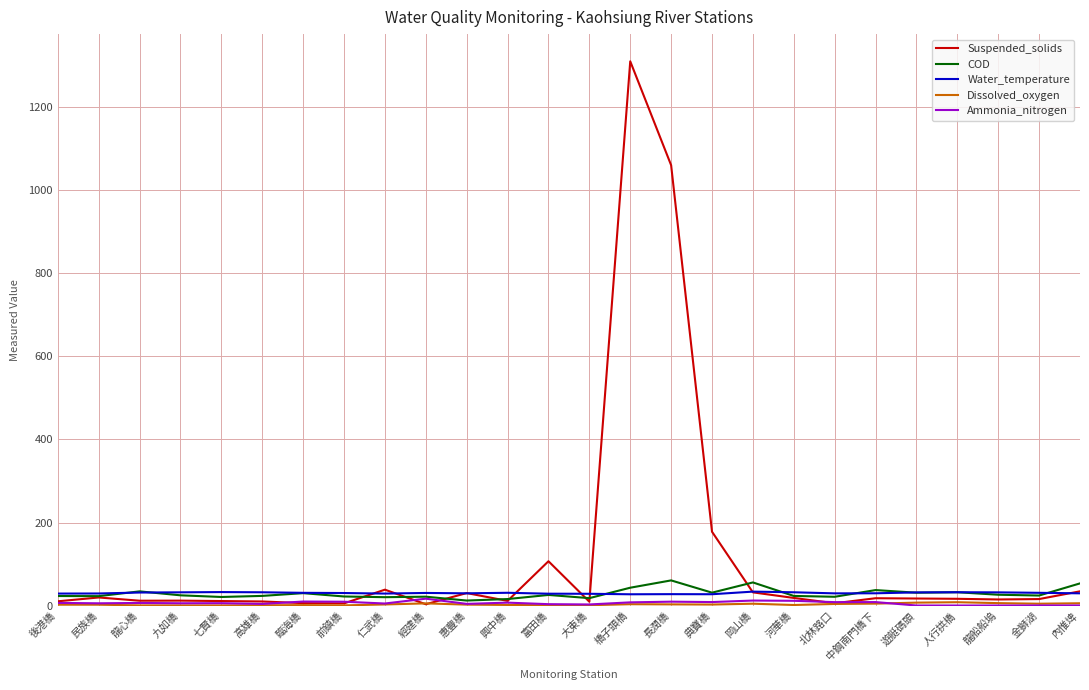

Is this an area chart (filled region under the line)?

No